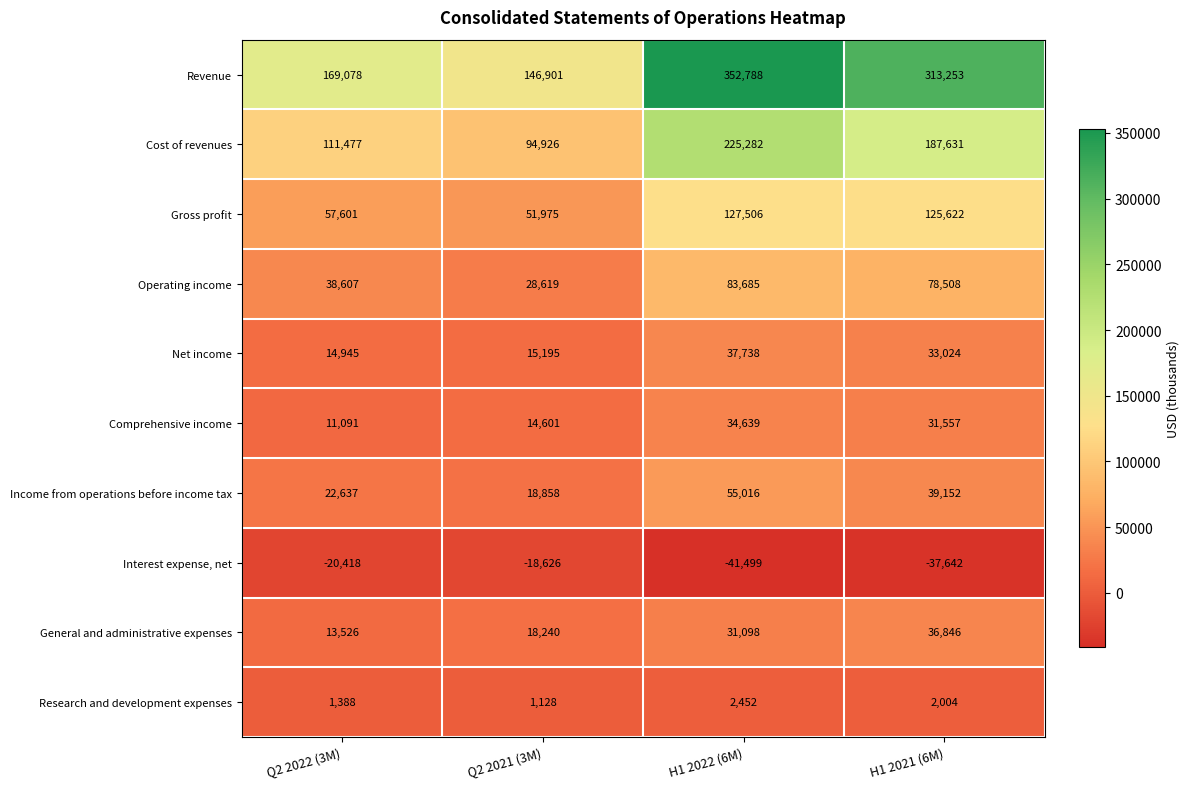

Is it true that General and administrative expenses equals 22084 at Q2 2022 (3M)?

False